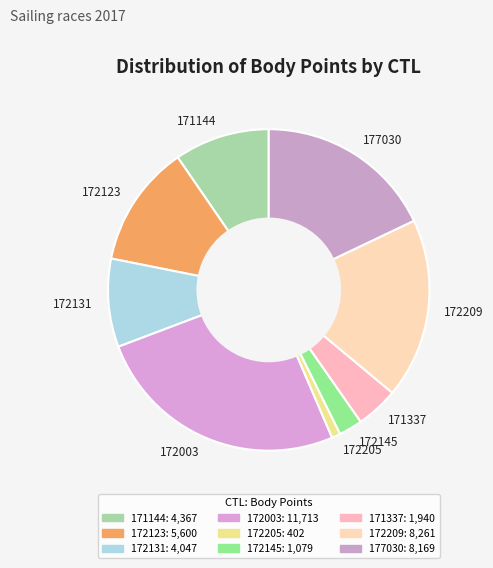

Which has a higher value, 172131 or 171337?

172131